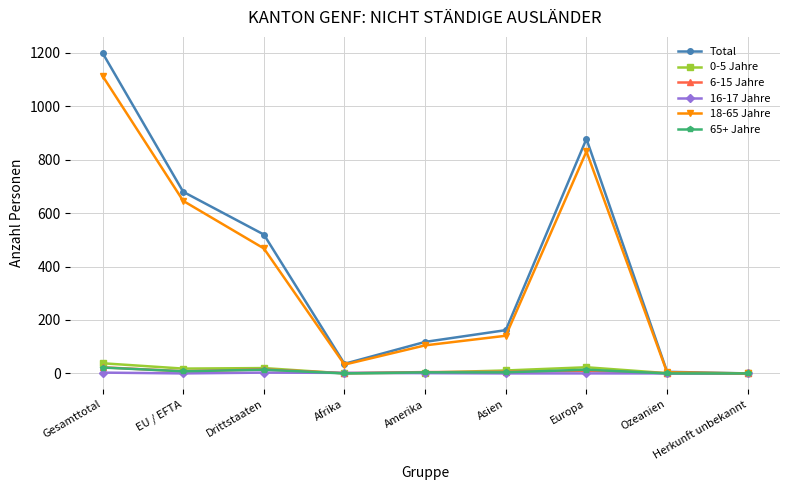

What is the label of the 2nd point from the right?

Ozeanien